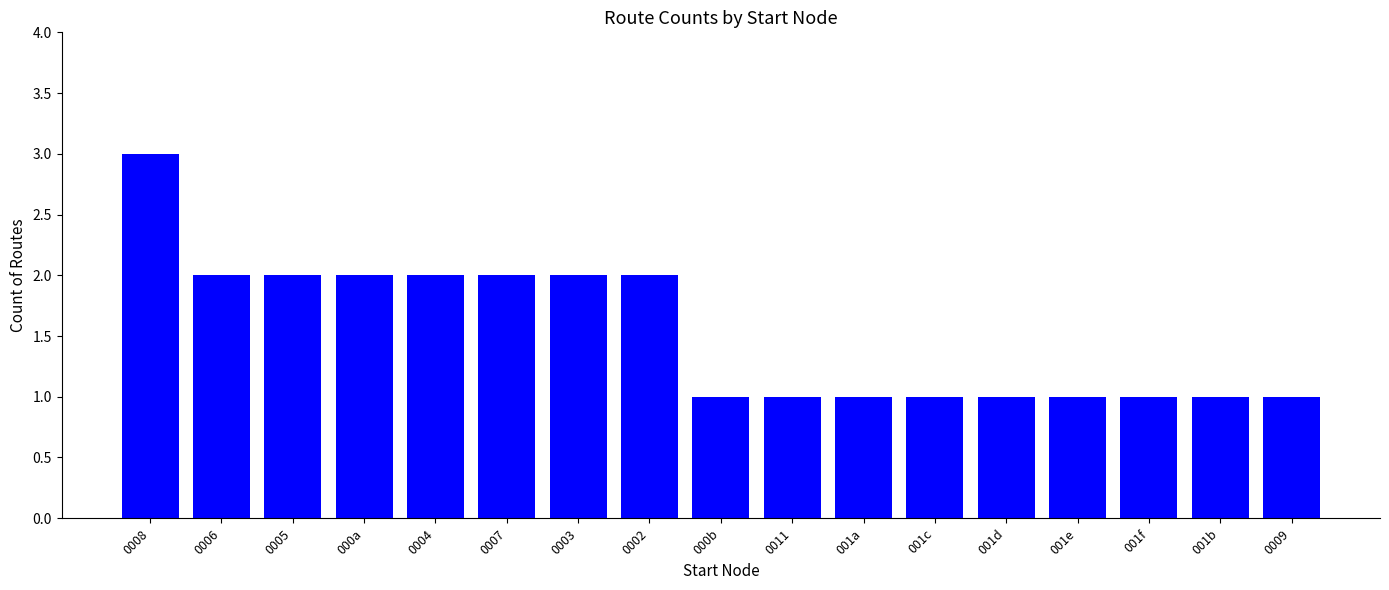

Reading left to right, list all the values displayed in this chart.

0008=3	0006=2	0005=2	000a=2	0004=2	0007=2	0003=2	0002=2	000b=1	0011=1	001a=1	001c=1	001d=1	001e=1	001f=1	001b=1	0009=1